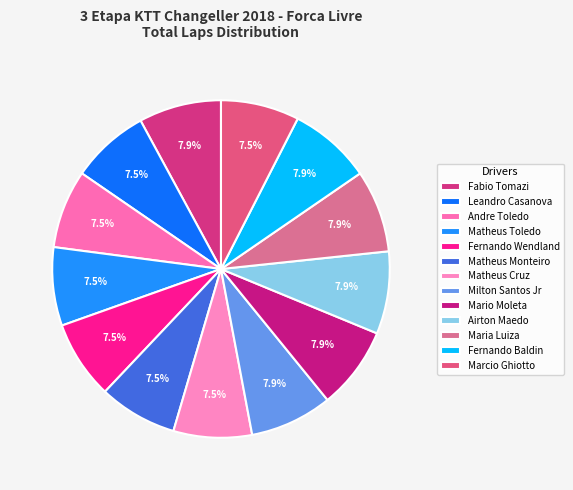

To the nearest percent, what percentage of the pie is Matheus Toledo?

8%